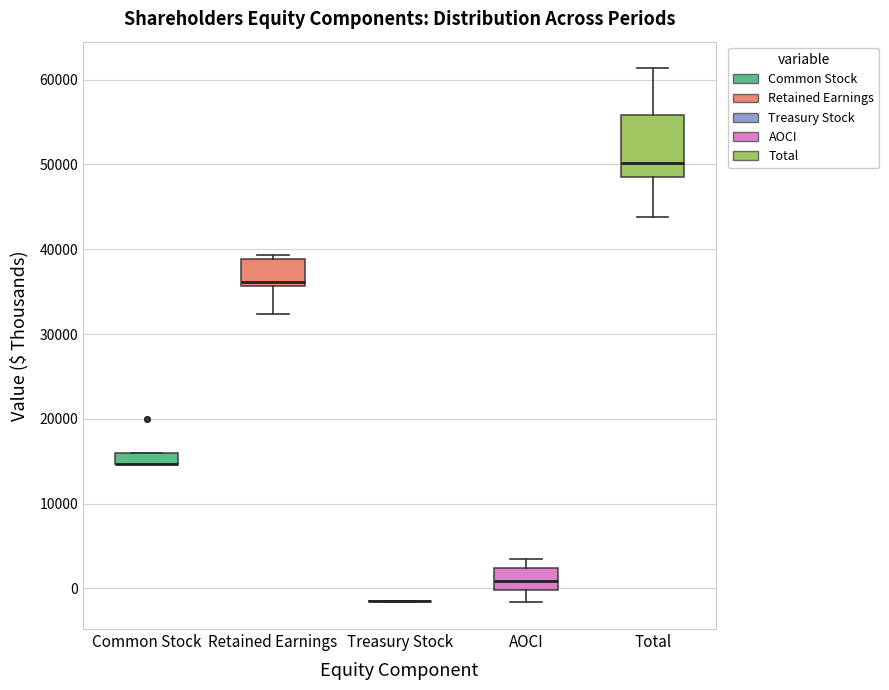

Where does the lower whisker of the box for Total end on the y-axis? The values are not printed on the chart, so give them approximately, as read against the axis.

44000